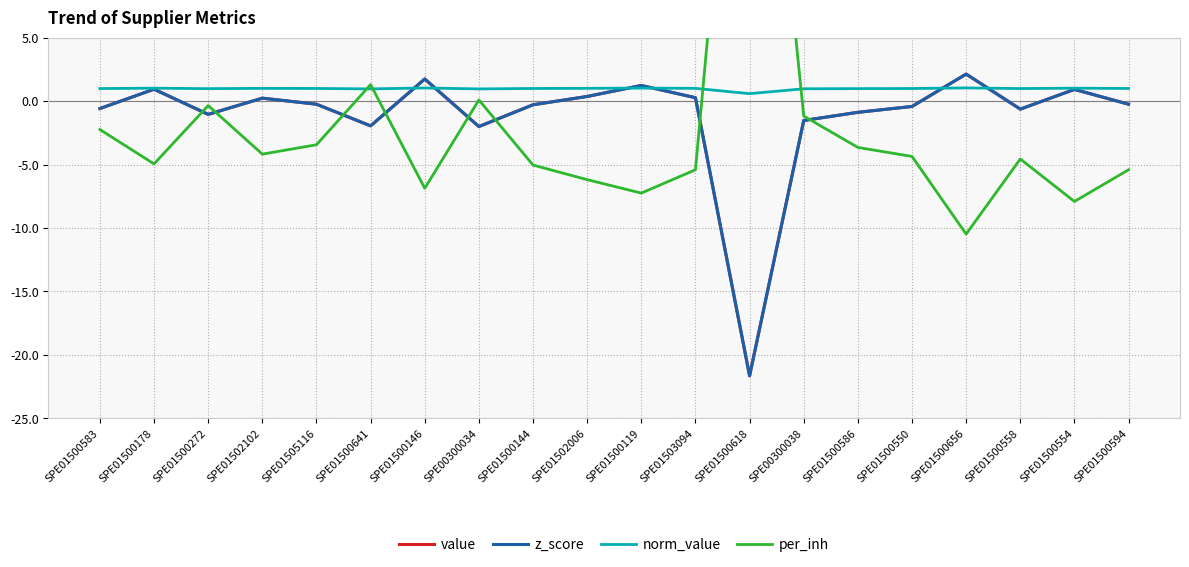

Is it true that norm_value equals 1.6 at SPE01500554?

False